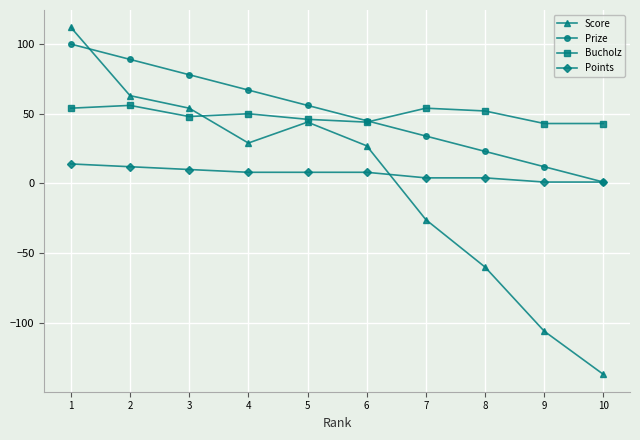

How many times do Prize and Score cross each other?

1